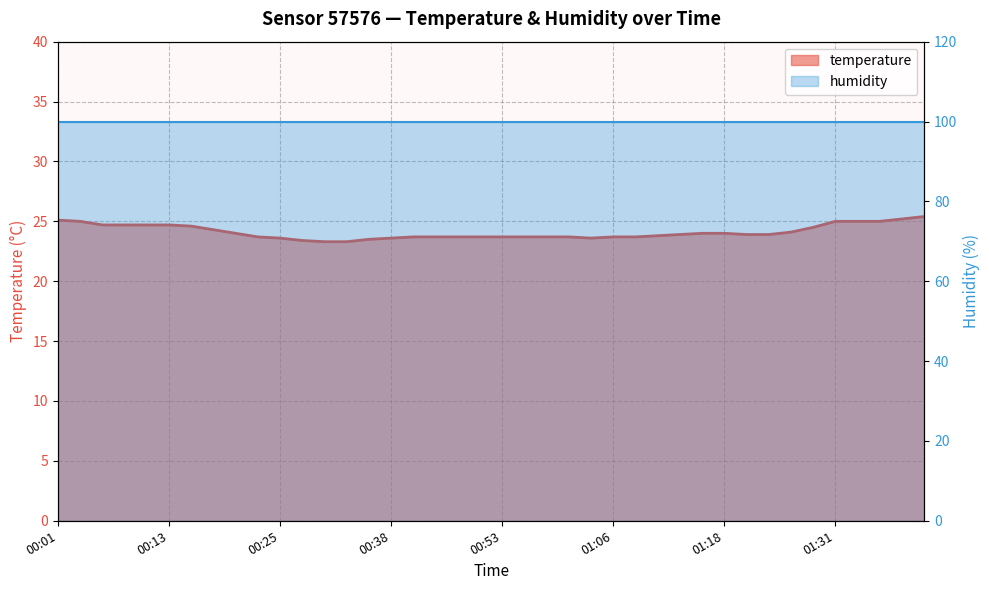

What is the minimum value shown in the chart?

23.3